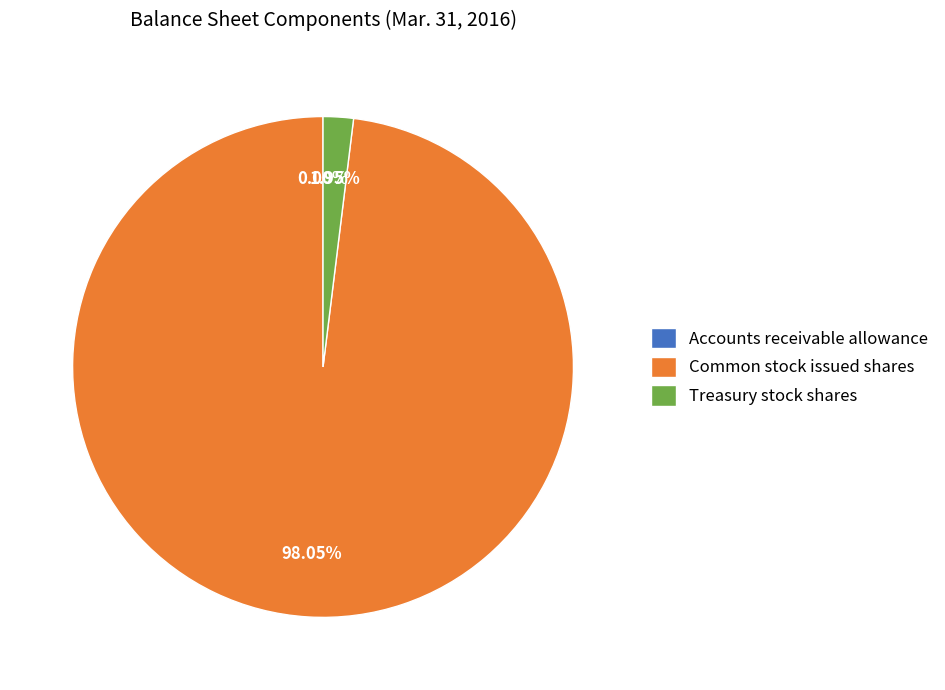

Approximately how many times larger is the value at Common stock issued shares compared to Treasury stock shares?

50.3